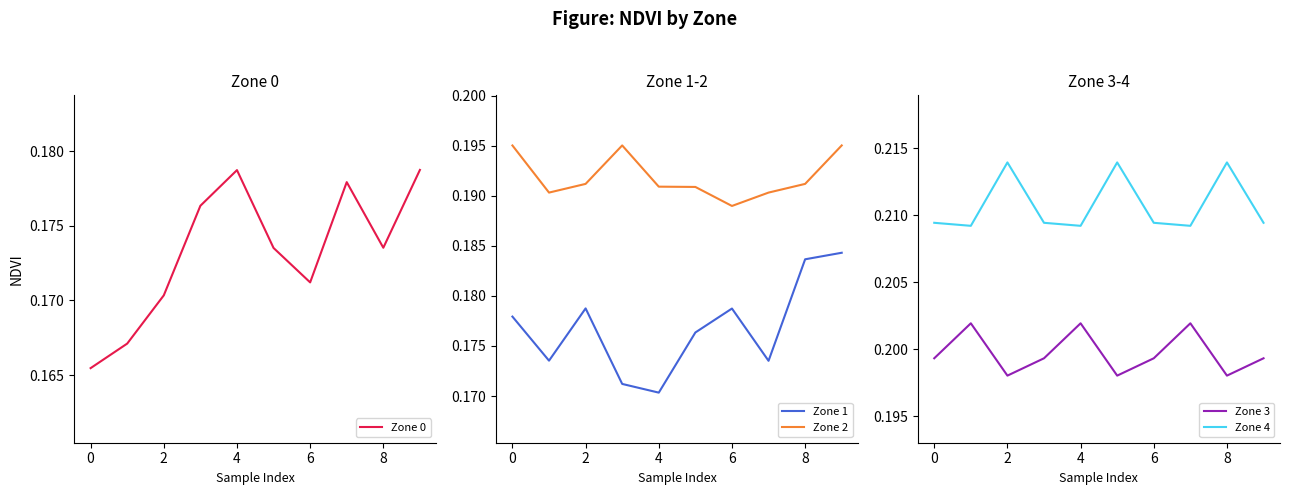

In Zone 3, how many points are lower than both neighbors (excluding endpoints)?

3